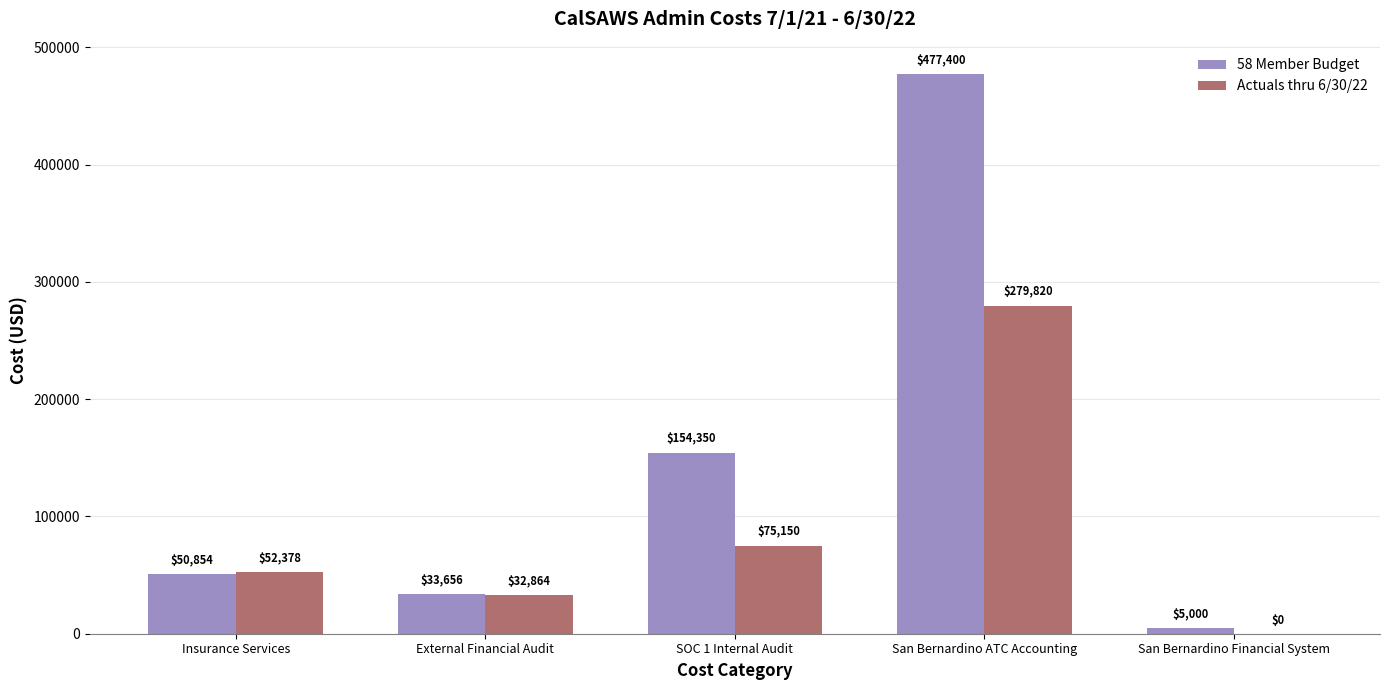

What is the maximum value shown in the chart?

477400.0